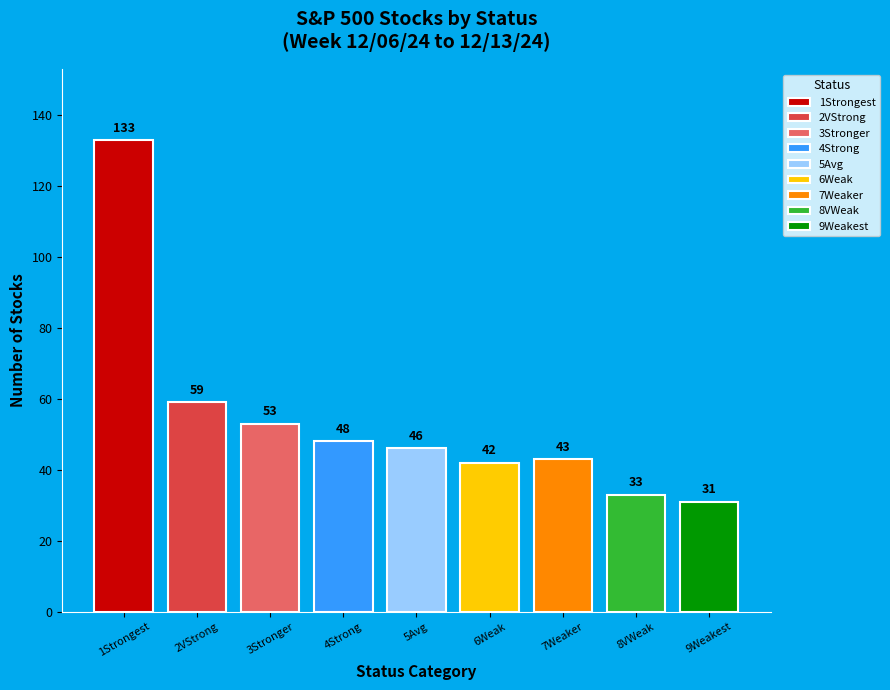

To the nearest percent, what is the difference between the 2VStrong and 7Weaker slice percentages?

3%